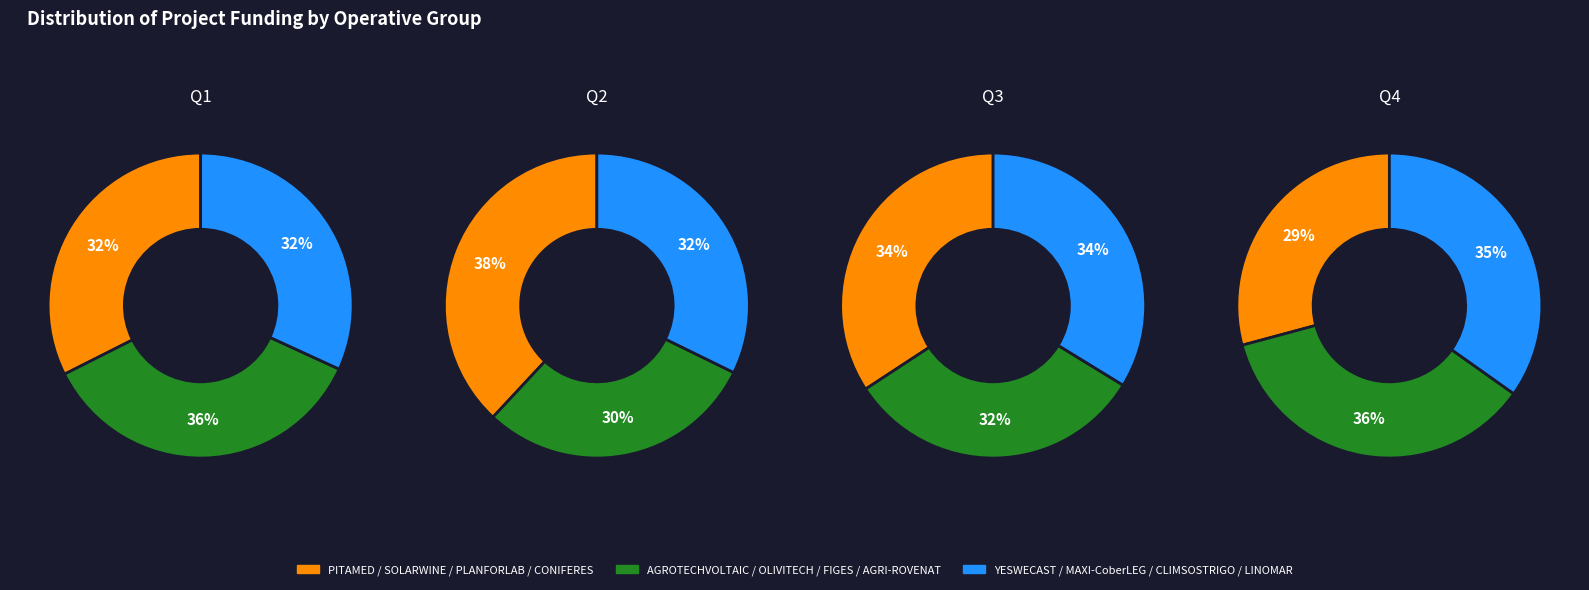

How many segments does this pie chart have?

12